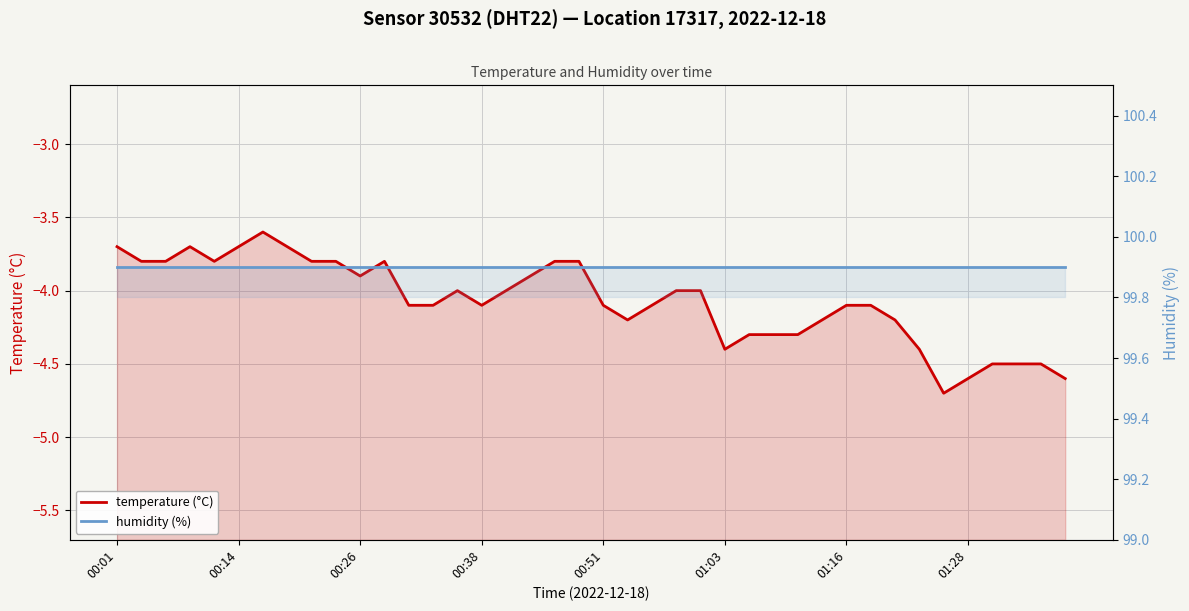

What is the average value of the humidity (%) series?

99.9